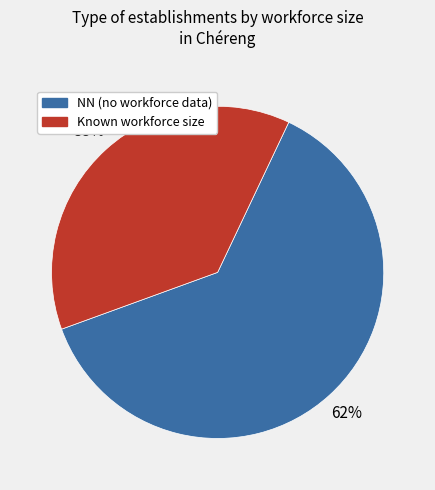

Does any single category account for the majority?

Yes